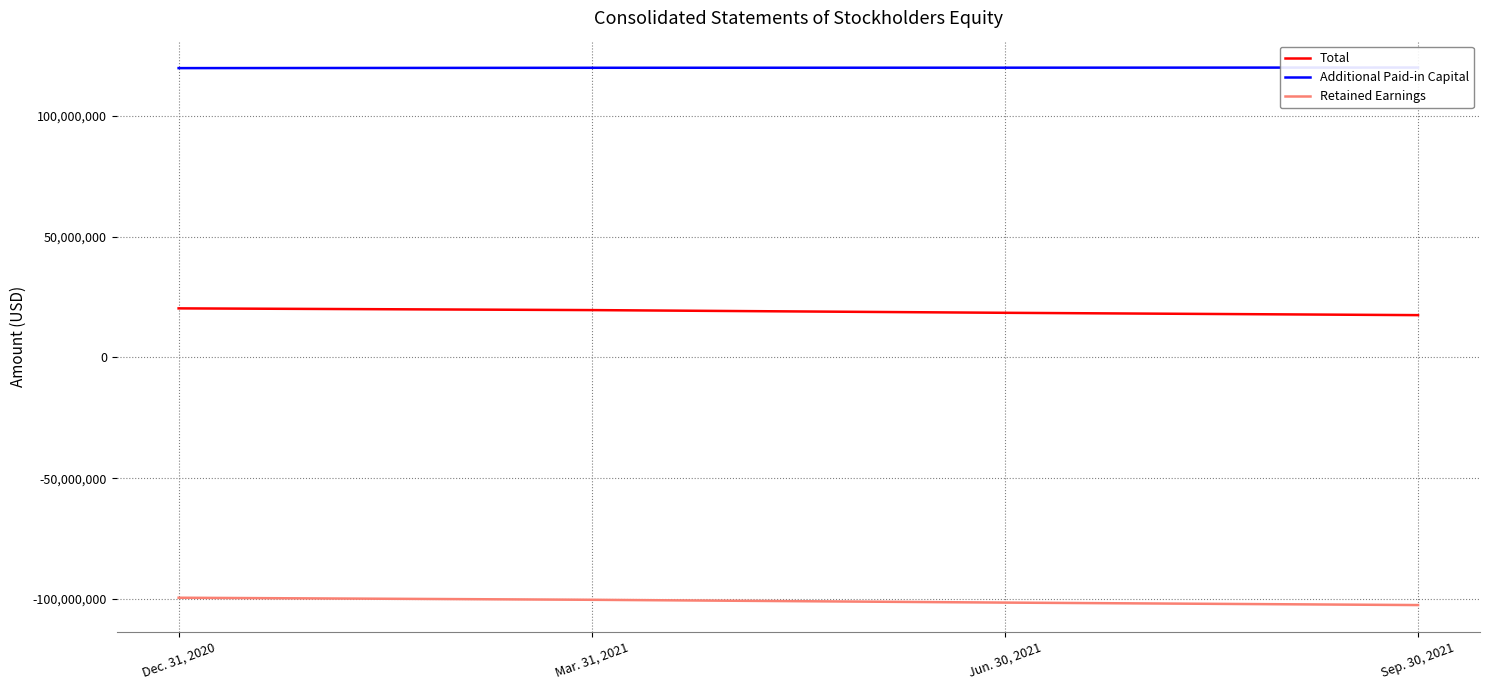

Does the chart display data point markers on the line(s)?

No